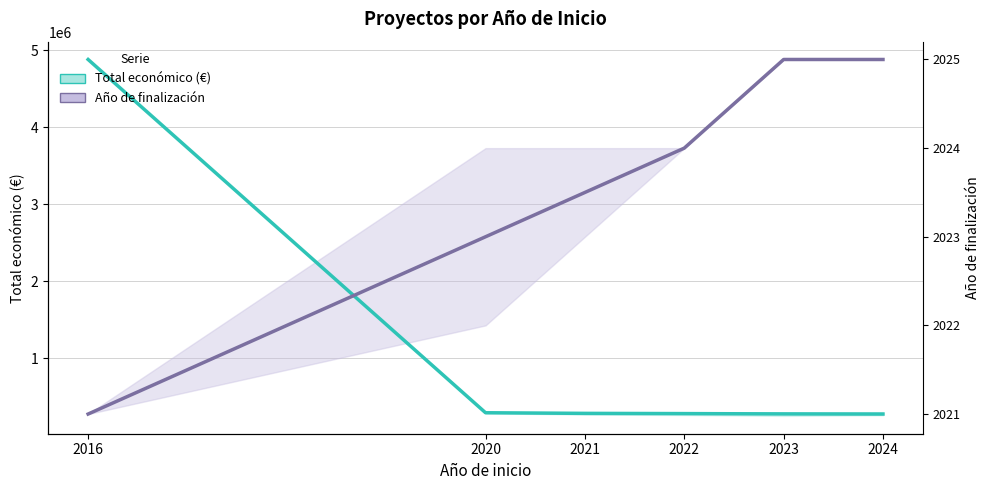

How many series are shown in this chart?

2